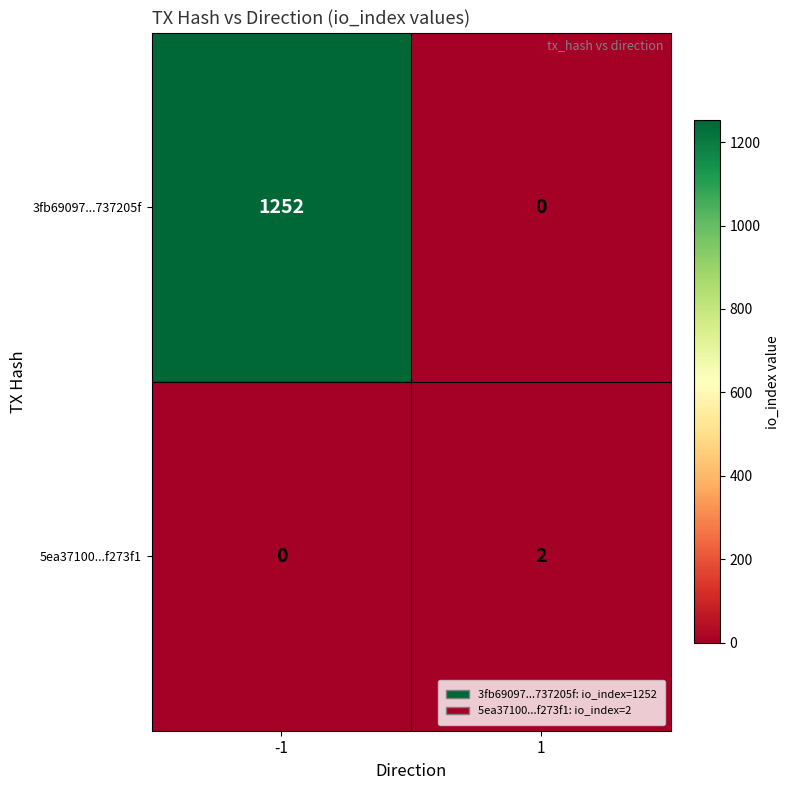

Is it true that 5ea37100...f273f1 equals 0 at -1?

True